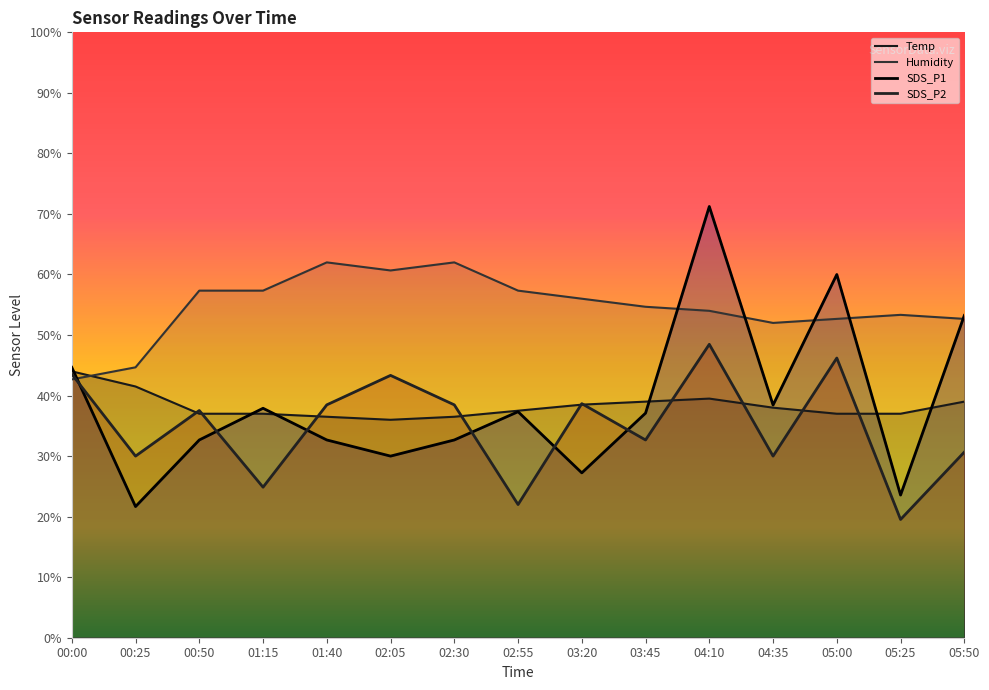

List the series in order of their peak value, lowest first.

Temp, SDS_P2, Humidity, SDS_P1